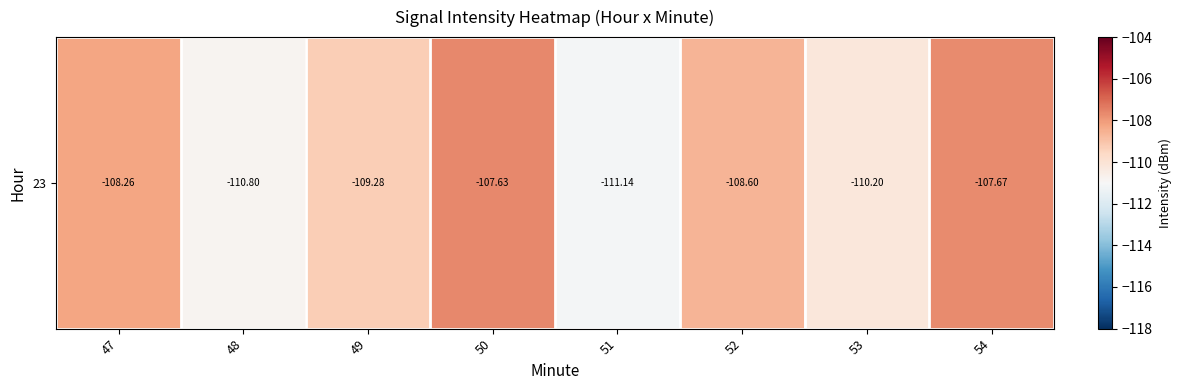

At which category does the chart reach its peak across all series?

50